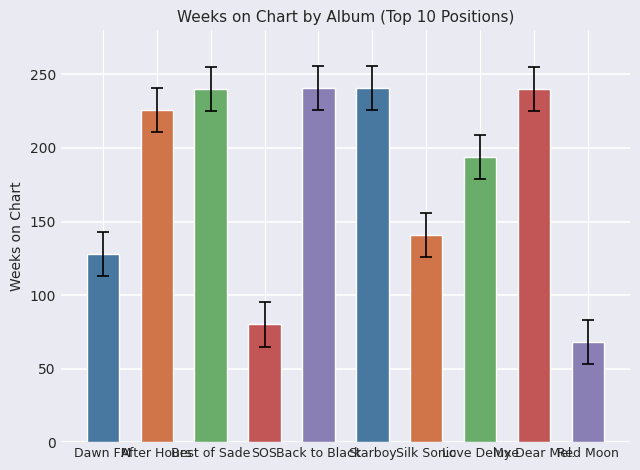

Are the bars grouped side by side (vs. stacked)?

No